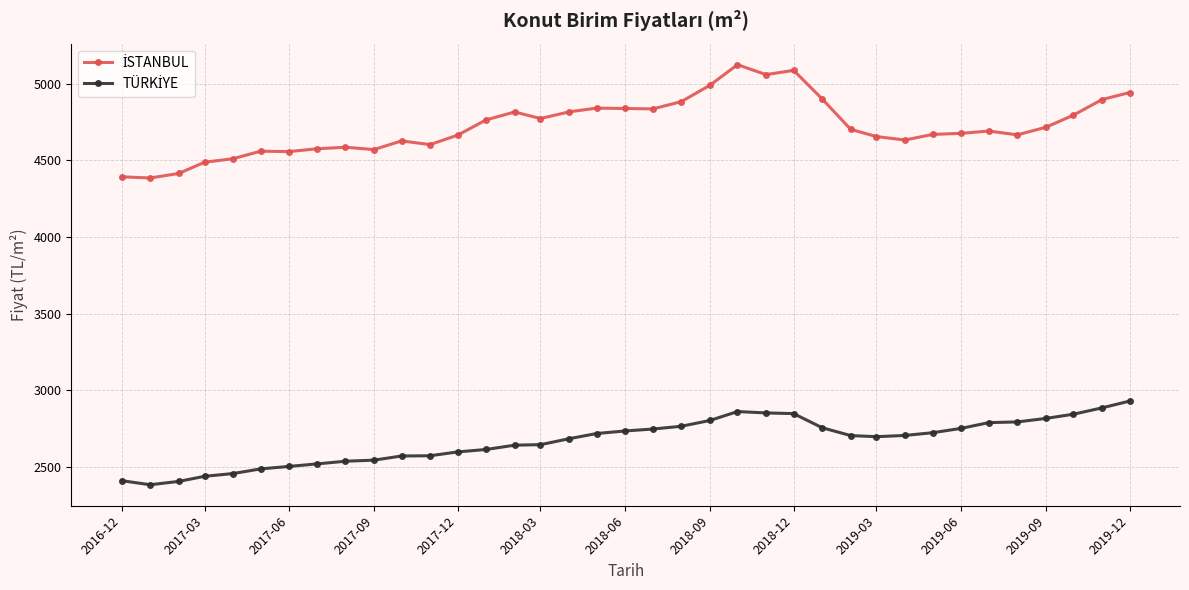

What is the highest value of the İSTANBUL series?

5123.4